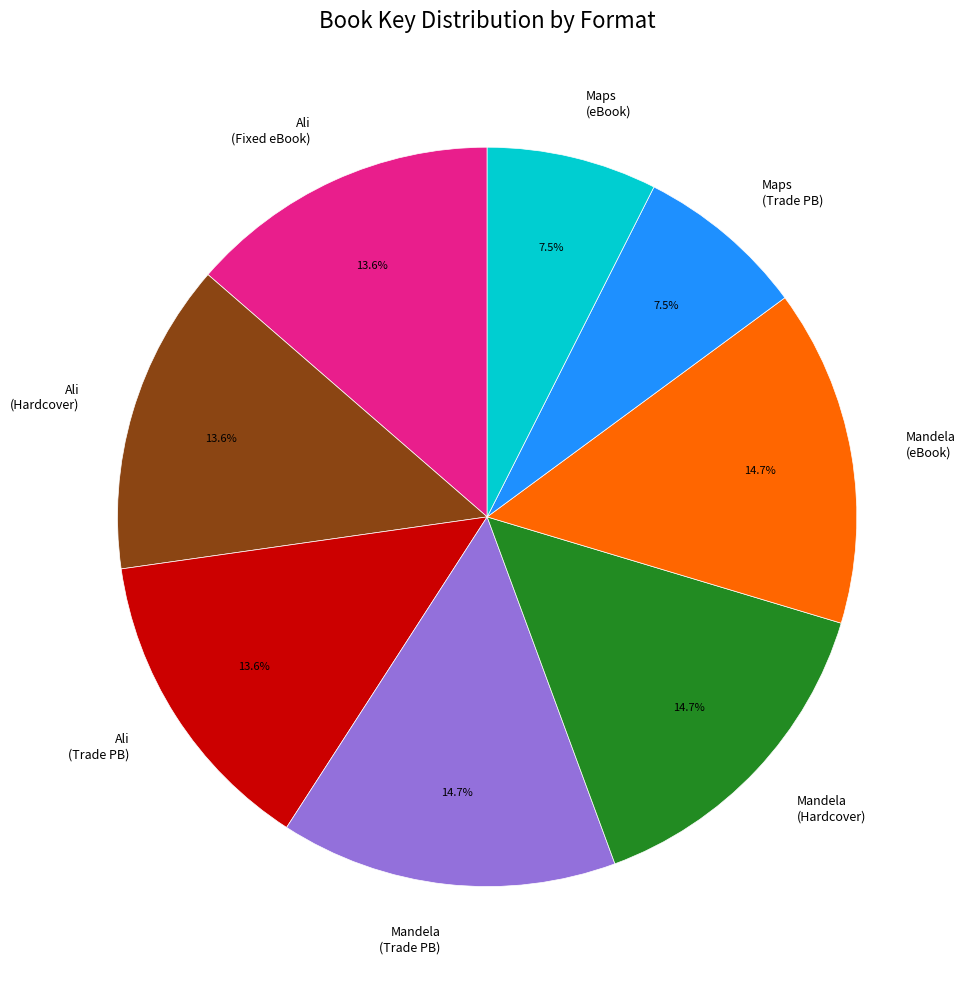

Is there any slice that represents more than half of the pie?

No